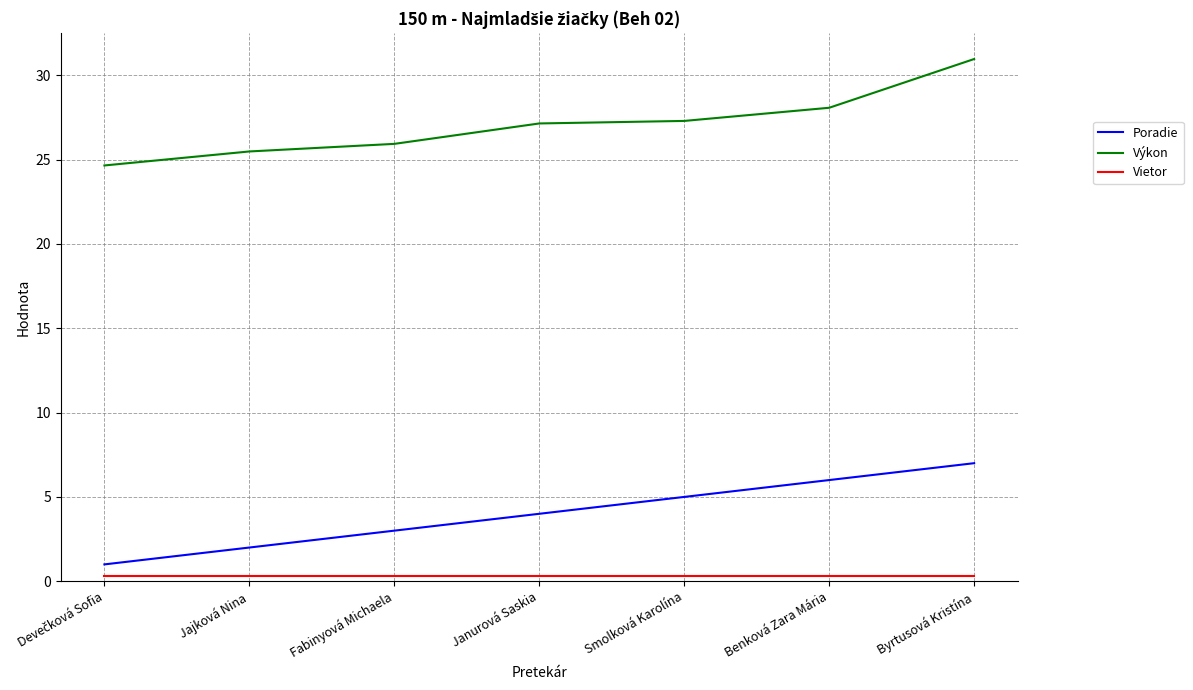

True or false: Poradie has a value of 8.8 at Benková Zara Mária.

False